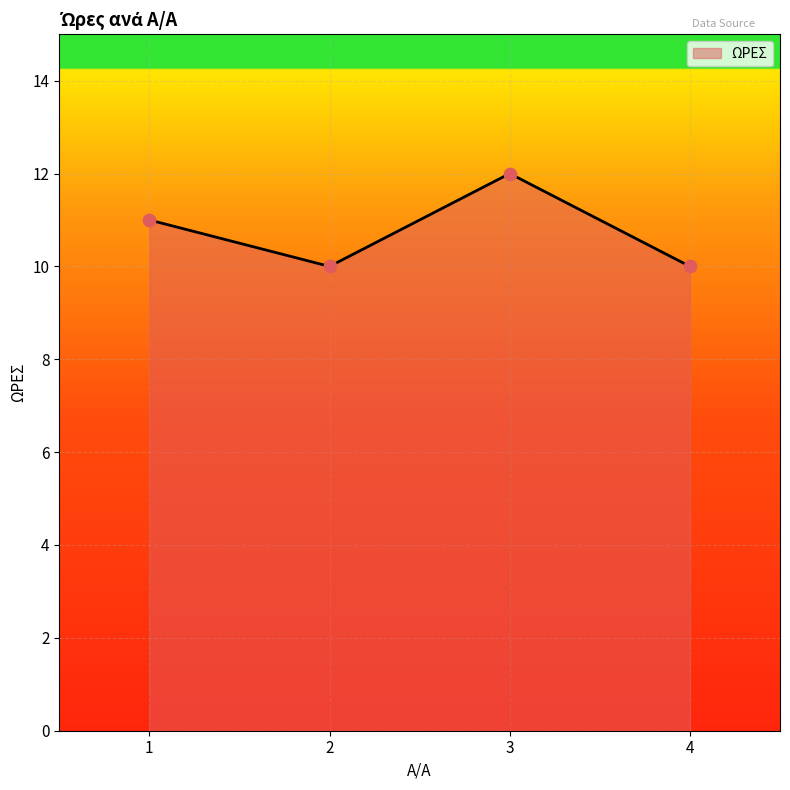

What is the change in value from 2 to 3?

+2